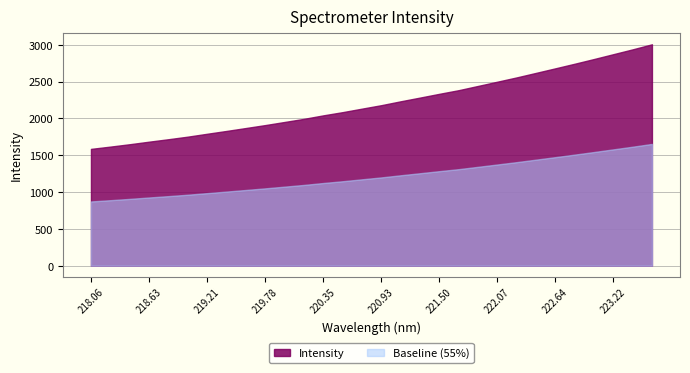

Which label corresponds to the largest value in the chart?

223.5987